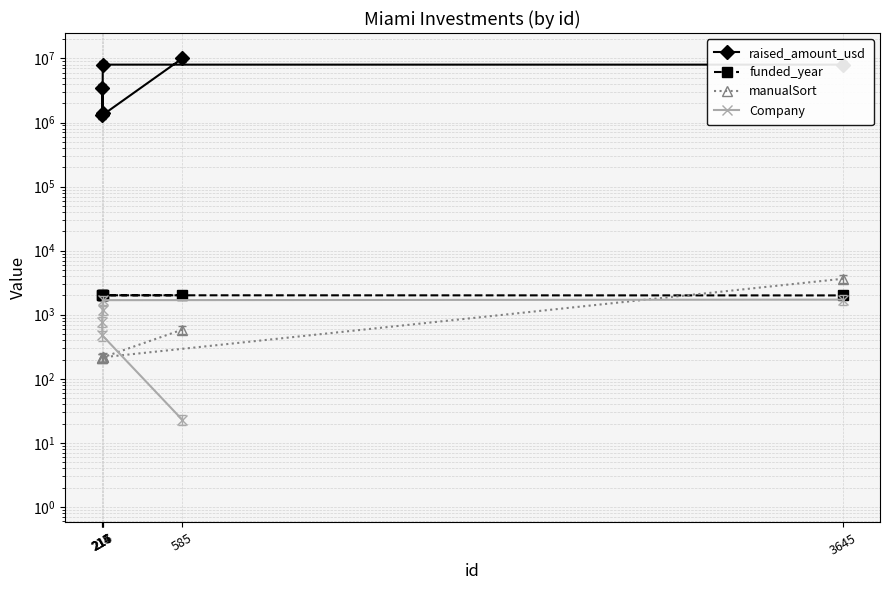

Between 3645 and 215, which is larger?

3645